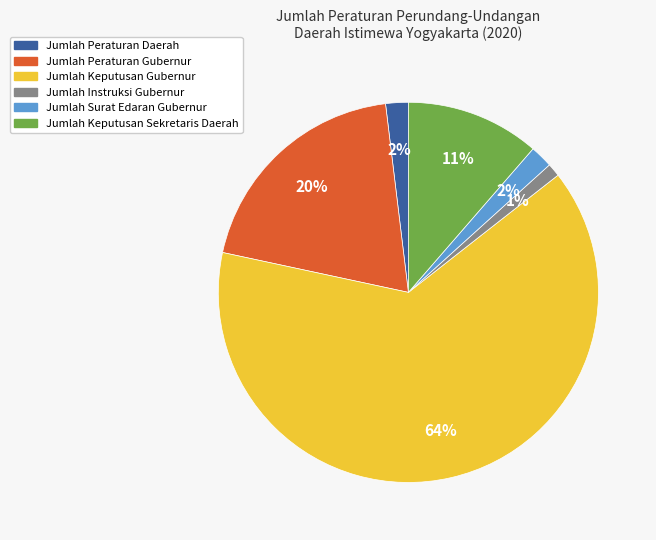

What percentage is the Jumlah Keputusan Gubernur slice, to the nearest percent?

64%